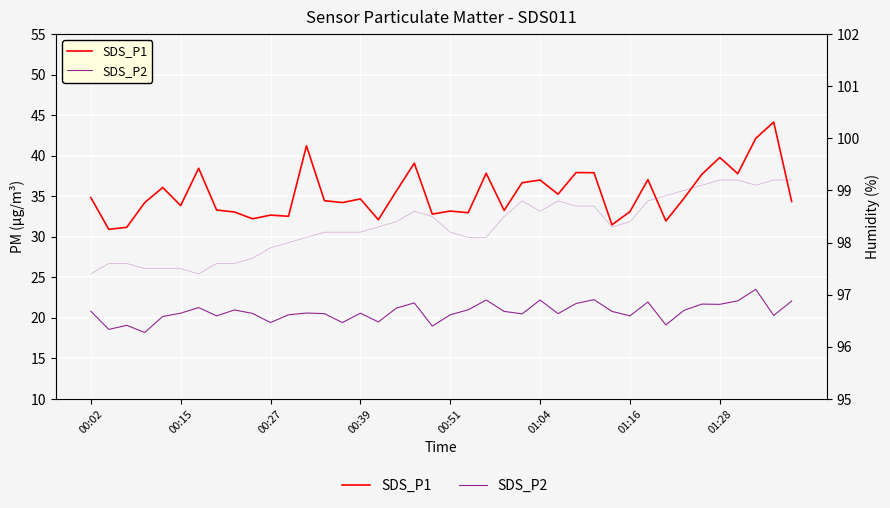

Between 20 and 9, which is larger?

20